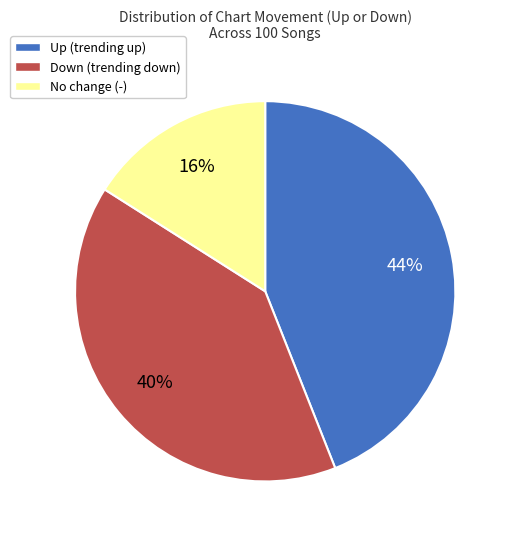

How many segments does this pie chart have?

3